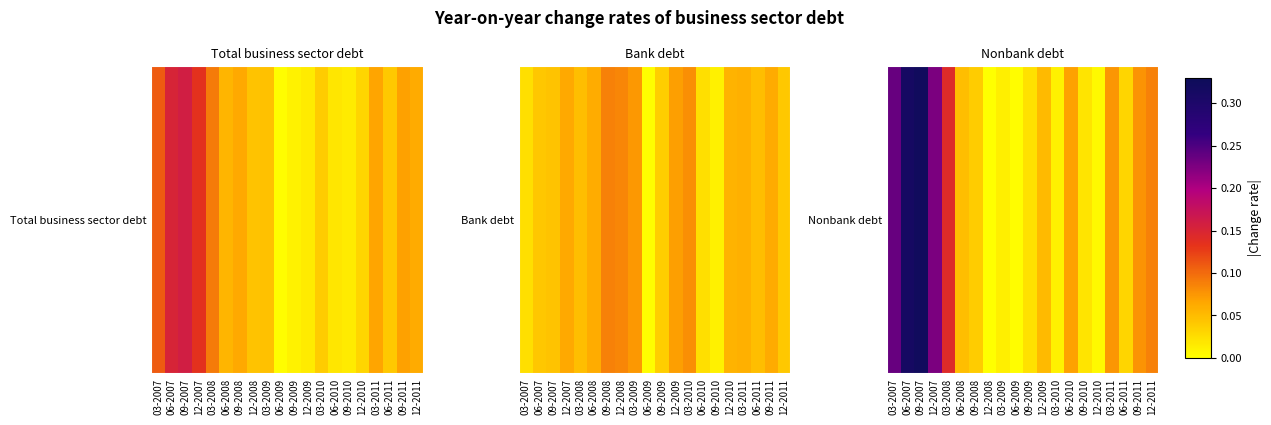

What is the difference between the maximum and minimum values?

0.3